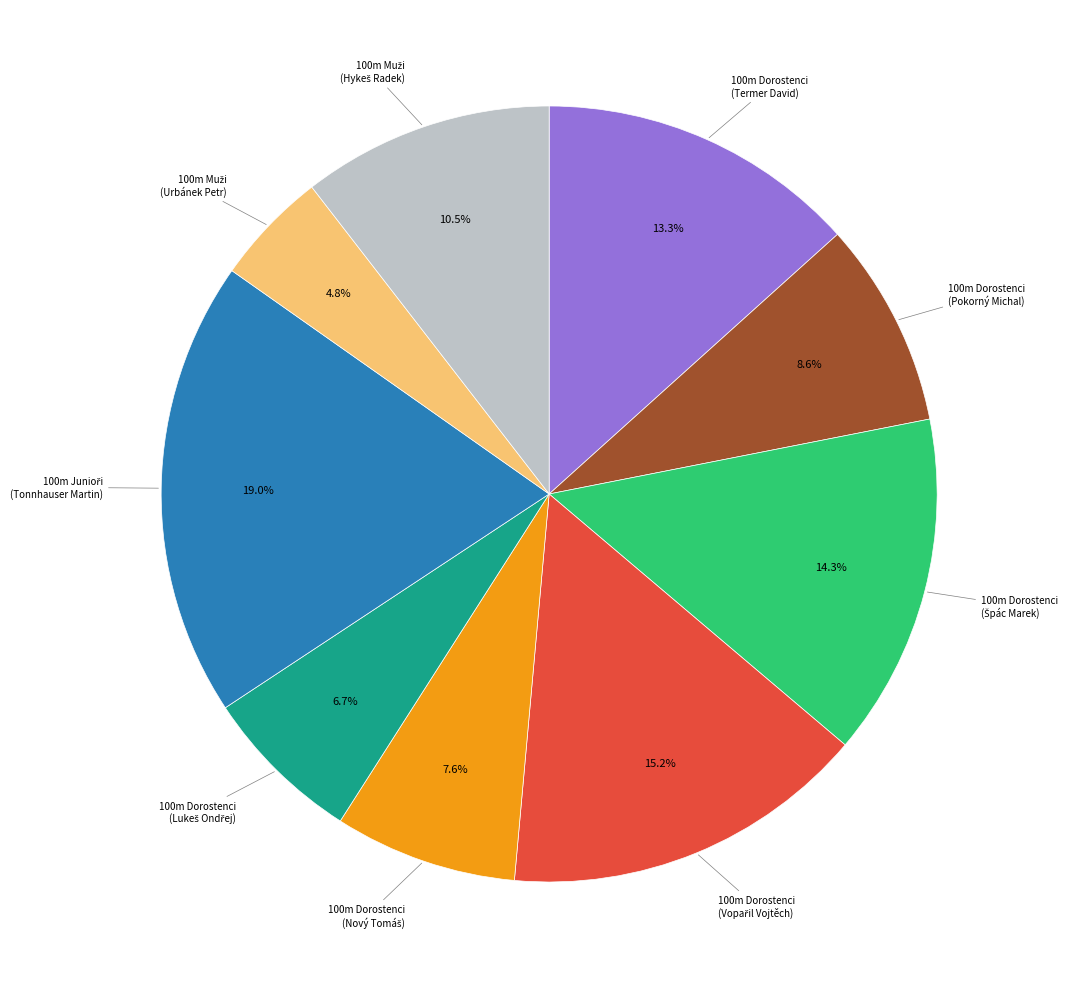

Is there a majority slice in this chart?

No